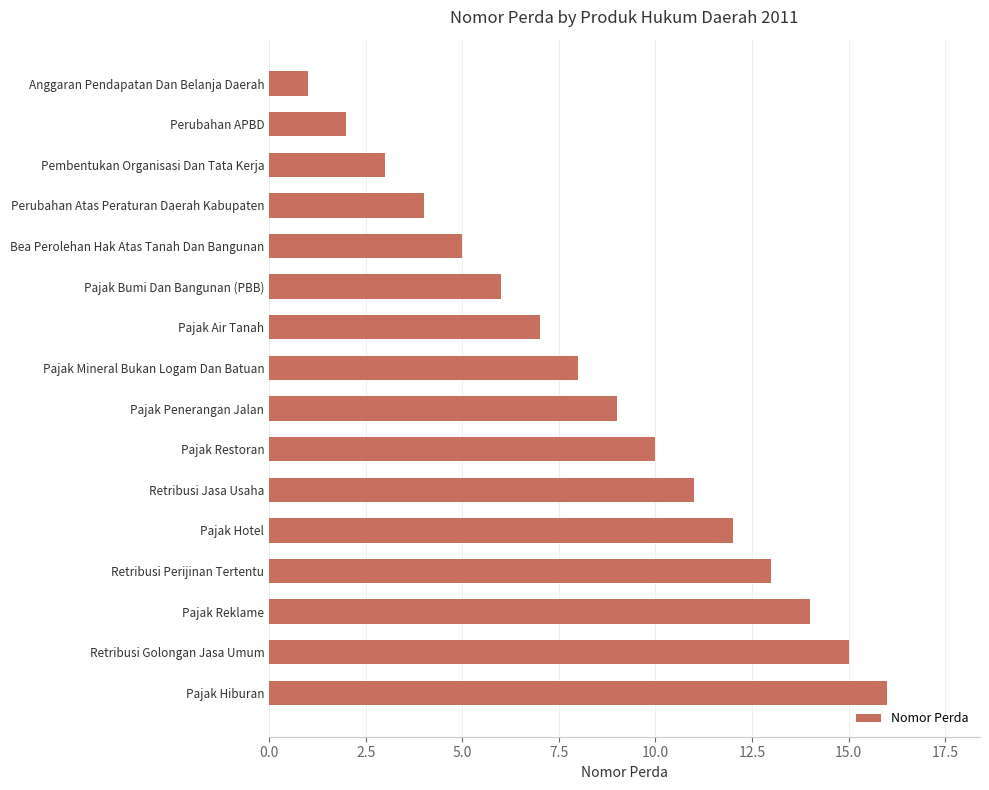

At which category does the chart reach its peak across all series?

Pajak Hiburan